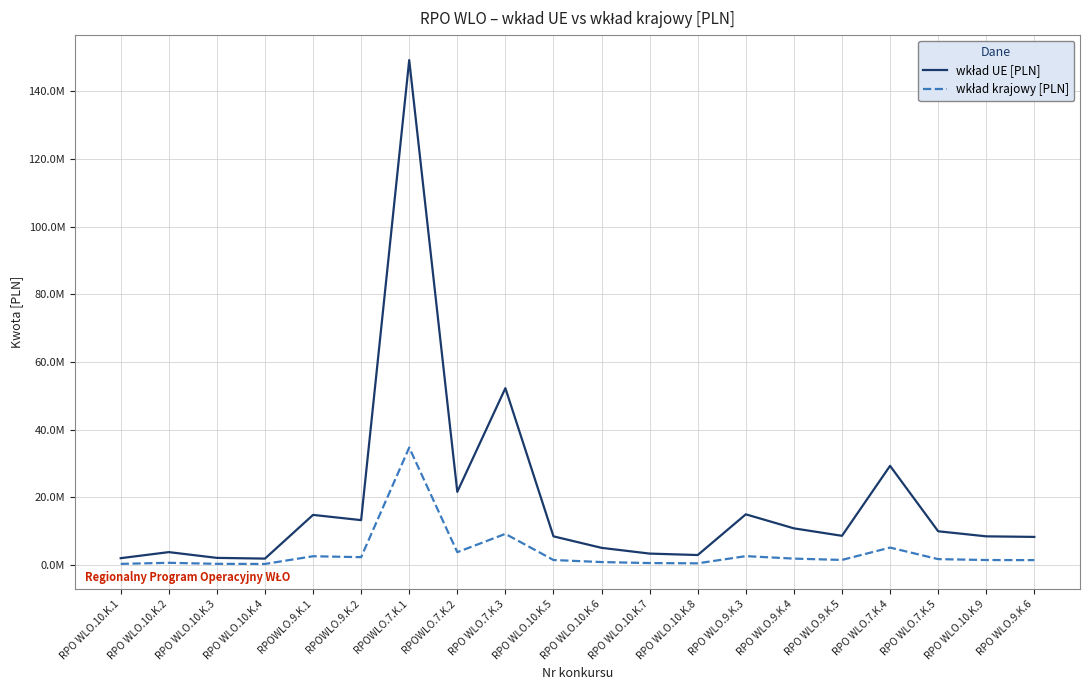

What position from the left is RPO WLO.10.K.3?

3